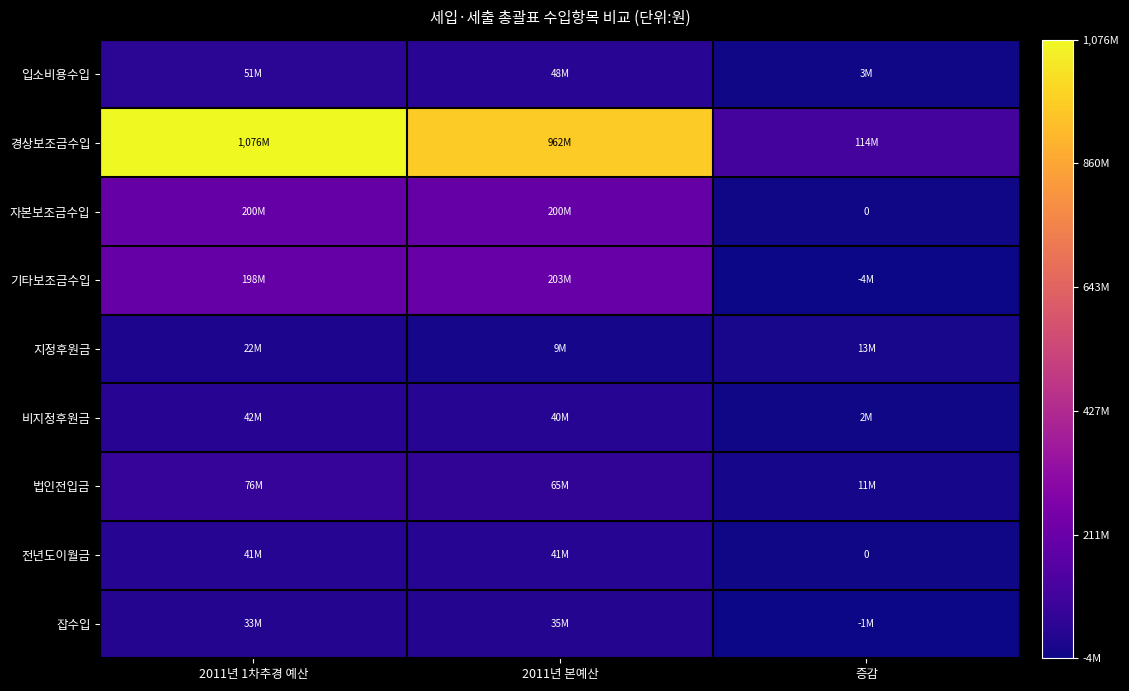

How many values in the 법인전입금 series exceed 65037990?

1